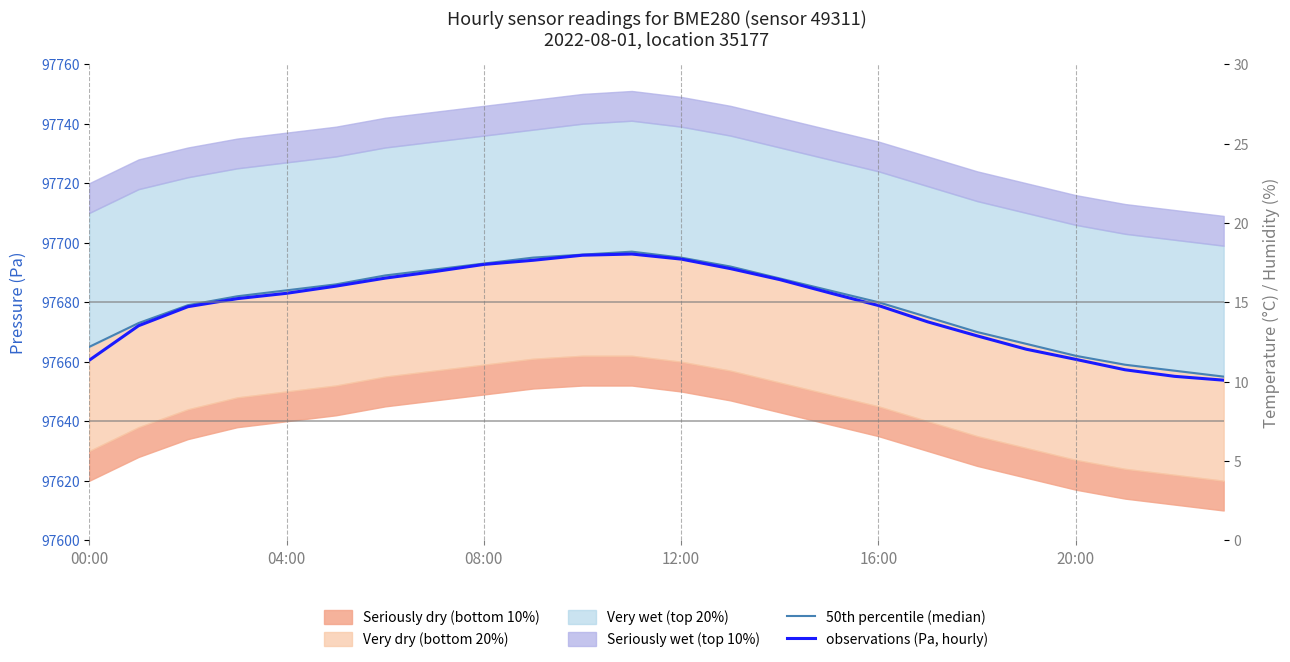

Does the chart have visible grid lines?

No